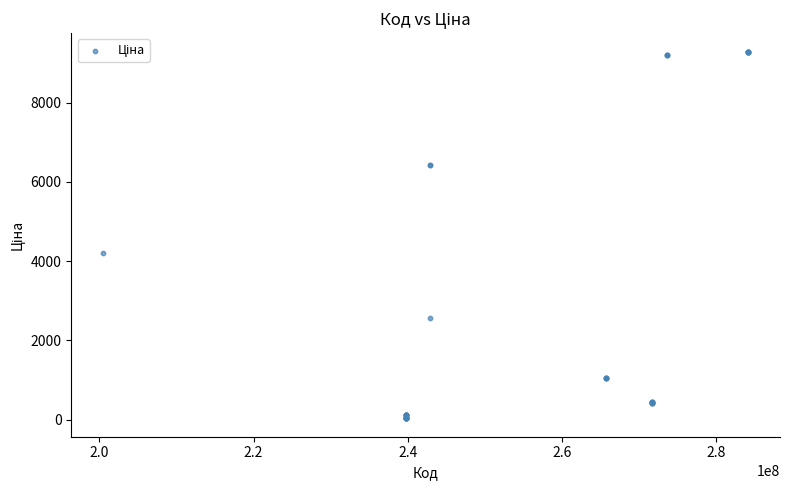

What Y value in the scatter plot is closest to 4660?

4209.5